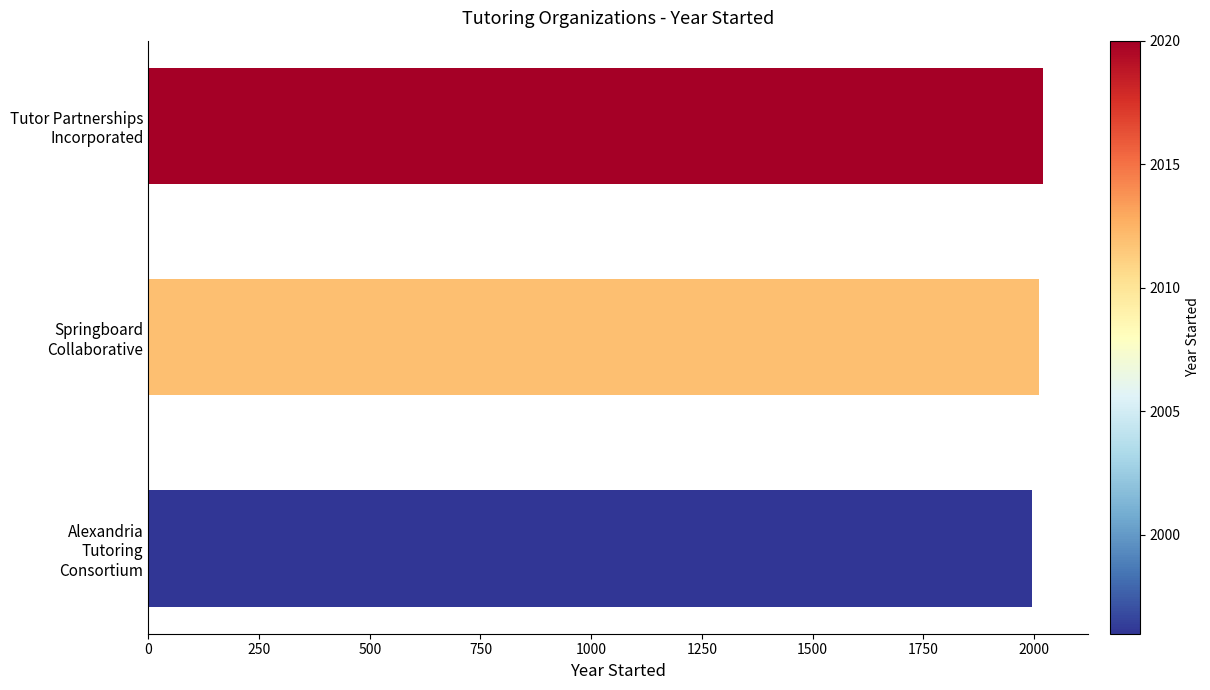

What is the average value?

2009